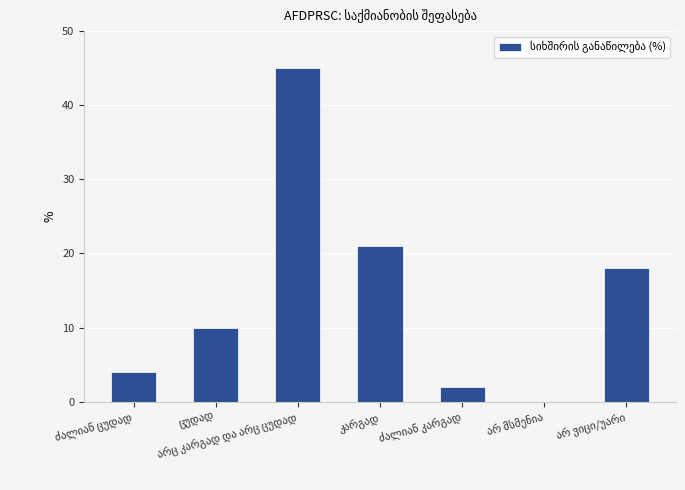

What is the maximum value shown in the chart?

45